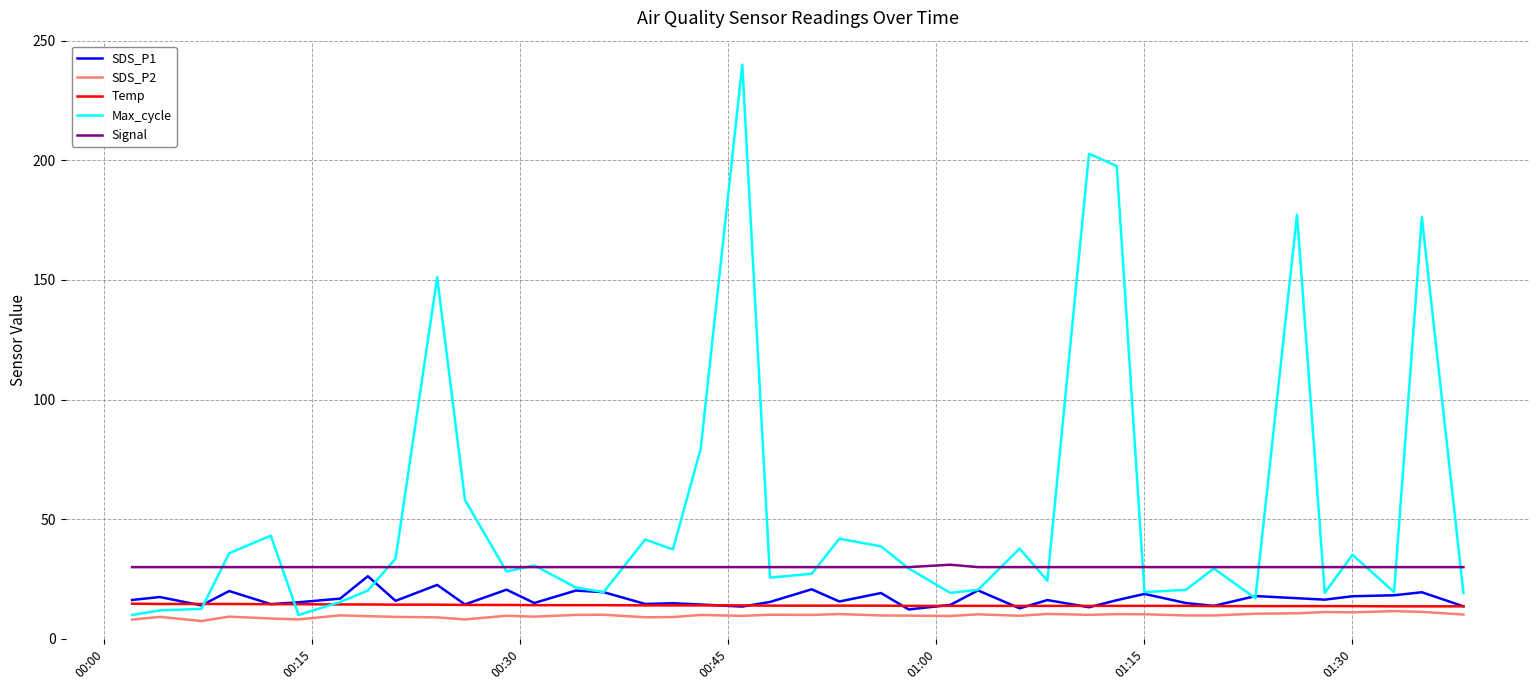

What is the minimum value for Temp?

13.6